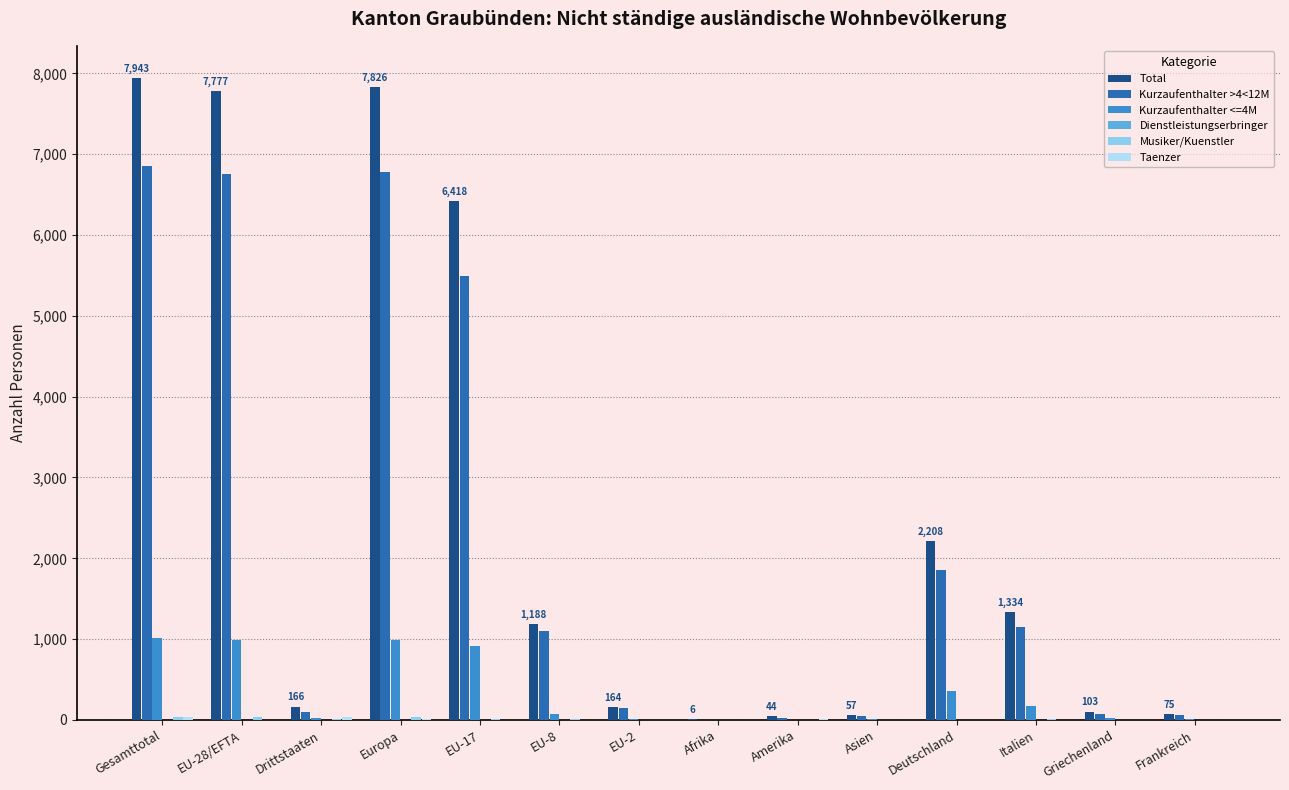

How many data points does each series have?

14